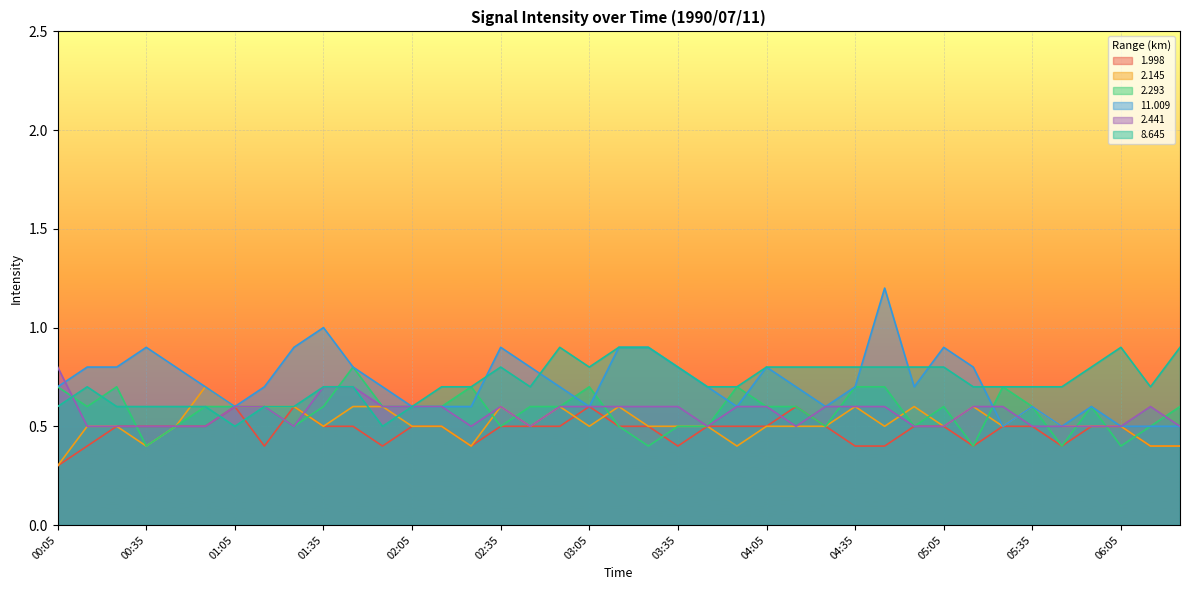

Reading left to right, what are all the values shown in this chart?

1.998: 00:05=0.3	00:15=0.4	00:25=0.5	00:35=0.5	00:45=0.5	00:55=0.5	01:05=0.6	01:15=0.4	01:25=0.6	01:35=0.5	01:45=0.5	01:55=0.4	02:05=0.5	02:15=0.5	02:25=0.4	02:35=0.5	02:45=0.5	02:55=0.5	03:05=0.6	03:15=0.5	03:25=0.5	03:35=0.4	03:45=0.5	03:55=0.5	04:05=0.5	04:15=0.6	04:25=0.5	04:35=0.4	04:45=0.4	04:55=0.5	05:05=0.5	05:15=0.4	05:25=0.5	05:35=0.5	05:45=0.4	05:55=0.5	06:05=0.5	06:15=0.4	06:25=0.4
2.145: 00:05=0.3	00:15=0.5	00:25=0.5	00:35=0.4	00:45=0.5	00:55=0.7	01:05=0.6	01:15=0.6	01:25=0.6	01:35=0.5	01:45=0.6	01:55=0.6	02:05=0.5	02:15=0.5	02:25=0.4	02:35=0.6	02:45=0.5	02:55=0.6	03:05=0.5	03:15=0.6	03:25=0.5	03:35=0.5	03:45=0.5	03:55=0.4	04:05=0.5	04:15=0.5	04:25=0.5	04:35=0.6	04:45=0.5	04:55=0.6	05:05=0.5	05:15=0.6	05:25=0.5	05:35=0.6	05:45=0.5	05:55=0.5	06:05=0.5	06:15=0.4	06:25=0.4
2.293: 00:05=0.7	00:15=0.6	00:25=0.7	00:35=0.4	00:45=0.5	00:55=0.6	01:05=0.6	01:15=0.6	01:25=0.5	01:35=0.6	01:45=0.8	01:55=0.6	02:05=0.6	02:15=0.6	02:25=0.7	02:35=0.5	02:45=0.6	02:55=0.6	03:05=0.7	03:15=0.5	03:25=0.4	03:35=0.5	03:45=0.5	03:55=0.7	04:05=0.6	04:15=0.6	04:25=0.5	04:35=0.7	04:45=0.7	04:55=0.5	05:05=0.6	05:15=0.4	05:25=0.7	05:35=0.6	05:45=0.4	05:55=0.6	06:05=0.4	06:15=0.5	06:25=0.6
11.009: 00:05=0.7	00:15=0.8	00:25=0.8	00:35=0.9	00:45=0.8	00:55=0.7	01:05=0.6	01:15=0.7	01:25=0.9	01:35=1.0	01:45=0.8	01:55=0.7	02:05=0.6	02:15=0.6	02:25=0.6	02:35=0.9	02:45=0.8	02:55=0.7	03:05=0.6	03:15=0.9	03:25=0.9	03:35=0.8	03:45=0.7	03:55=0.6	04:05=0.8	04:15=0.7	04:25=0.6	04:35=0.7	04:45=1.2	04:55=0.7	05:05=0.9	05:15=0.8	05:25=0.5	05:35=0.6	05:45=0.5	05:55=0.6	06:05=0.5	06:15=0.5	06:25=0.5
2.441: 00:05=0.8	00:15=0.5	00:25=0.5	00:35=0.5	00:45=0.5	00:55=0.5	01:05=0.6	01:15=0.6	01:25=0.5	01:35=0.7	01:45=0.7	01:55=0.6	02:05=0.6	02:15=0.6	02:25=0.5	02:35=0.6	02:45=0.5	02:55=0.6	03:05=0.6	03:15=0.6	03:25=0.6	03:35=0.6	03:45=0.5	03:55=0.6	04:05=0.6	04:15=0.5	04:25=0.6	04:35=0.6	04:45=0.6	04:55=0.5	05:05=0.5	05:15=0.6	05:25=0.6	05:35=0.5	05:45=0.5	05:55=0.5	06:05=0.5	06:15=0.6	06:25=0.5
8.645: 00:05=0.6	00:15=0.7	00:25=0.6	00:35=0.6	00:45=0.6	00:55=0.6	01:05=0.5	01:15=0.6	01:25=0.6	01:35=0.7	01:45=0.7	01:55=0.5	02:05=0.6	02:15=0.7	02:25=0.7	02:35=0.8	02:45=0.7	02:55=0.9	03:05=0.8	03:15=0.9	03:25=0.9	03:35=0.8	03:45=0.7	03:55=0.7	04:05=0.8	04:15=0.8	04:25=0.8	04:35=0.8	04:45=0.8	04:55=0.8	05:05=0.8	05:15=0.7	05:25=0.7	05:35=0.7	05:45=0.7	05:55=0.8	06:05=0.9	06:15=0.7	06:25=0.9